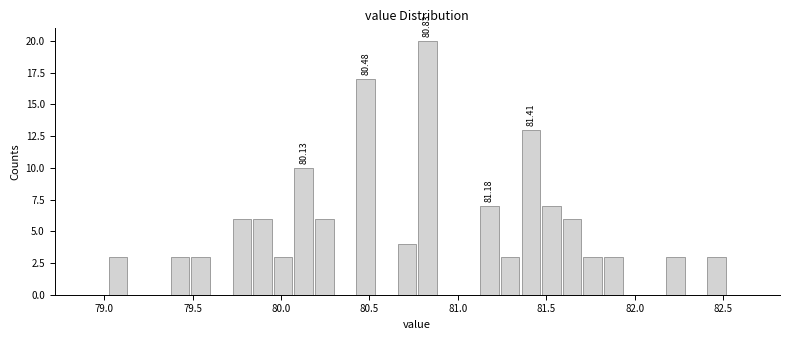

Around what value on the x-axis is the tallest bar? Give the approximate position of its centre, as read against the axis.

80.85